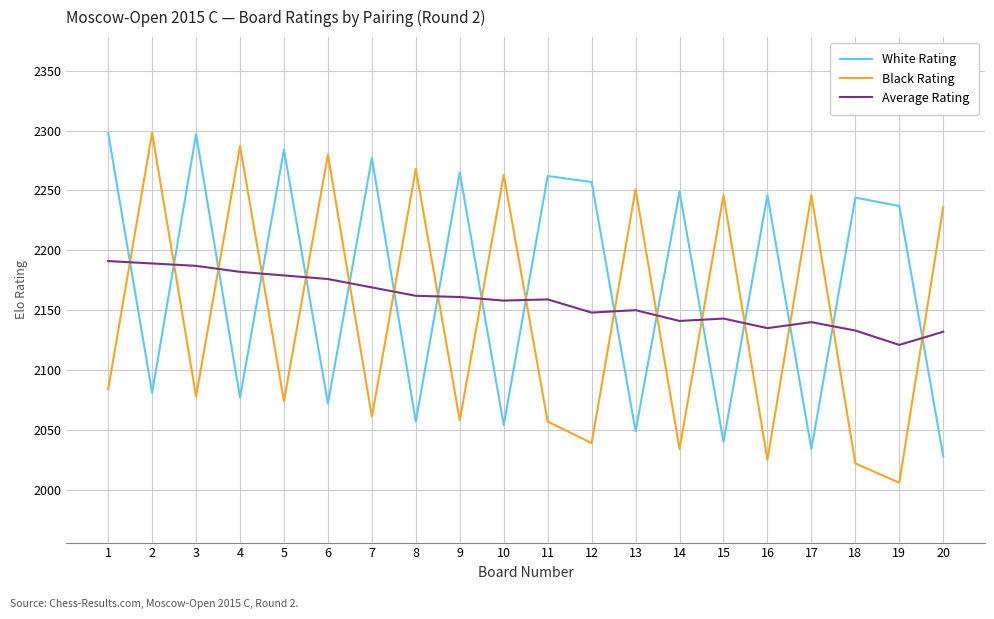

True or false: Average Rating has more than 2 points higher than both neighbors.

True